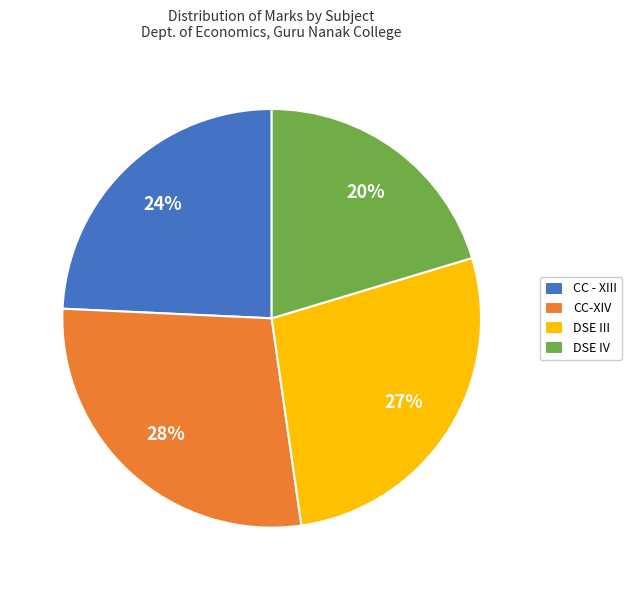

Which slice is the largest?

CC-XIV